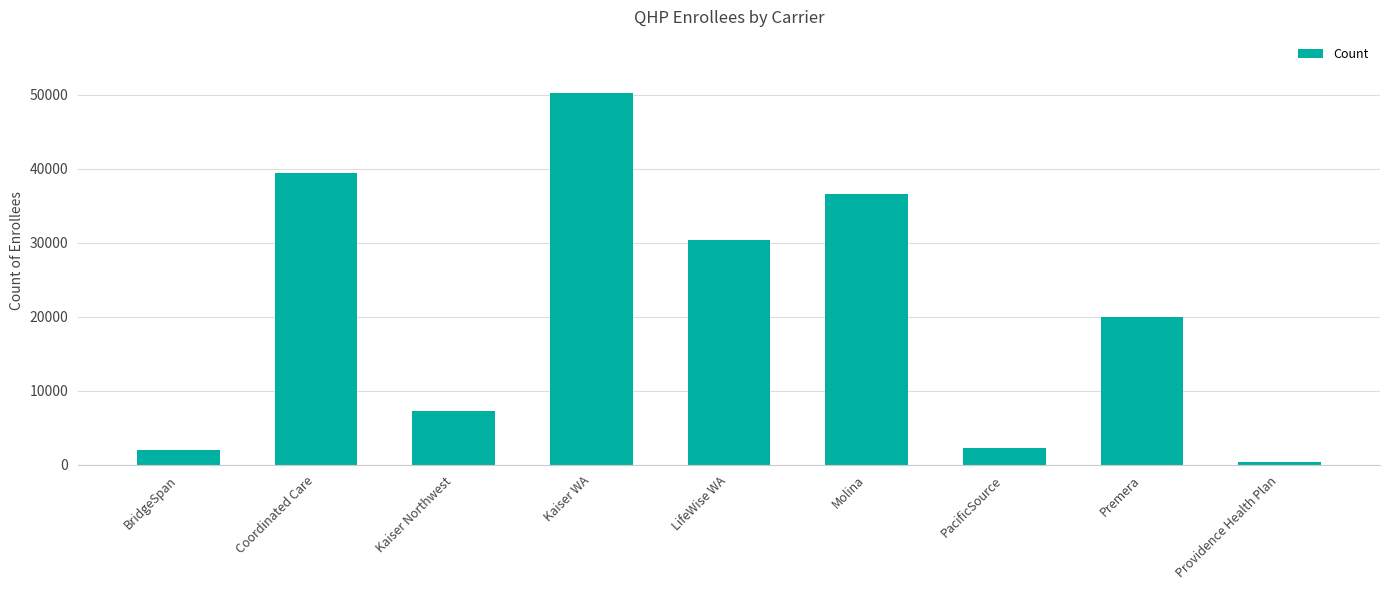

Is it true that the value at Kaiser Northwest is 9942?

False